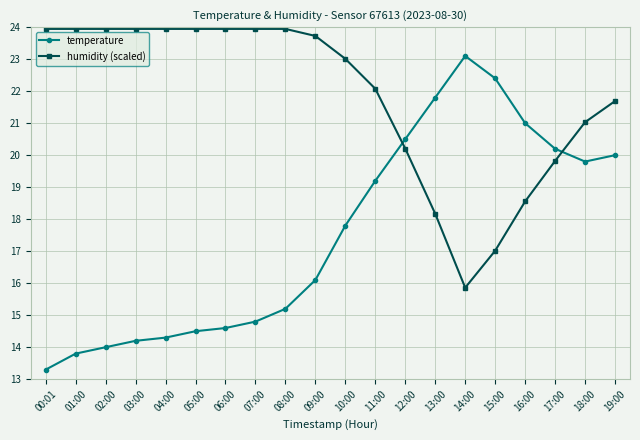

Reading left to right, what are all the values shown in this chart?

temperature: 00:01=13.3	01:00=13.8	02:00=14.0	03:00=14.2	04:00=14.3	05:00=14.5	06:00=14.6	07:00=14.8	08:00=15.2	09:00=16.1	10:00=17.8	11:00=19.2	12:00=20.5	13:00=21.8	14:00=23.1	15:00=22.4	16:00=21.0	17:00=20.2	18:00=19.8	19:00=20.0
humidity (scaled): 00:01=23.9	01:00=23.9	02:00=23.9	03:00=23.9	04:00=23.9	05:00=23.9	06:00=23.9	07:00=23.9	08:00=23.9	09:00=23.7	10:00=23.0	11:00=22.1	12:00=20.2	13:00=18.2	14:00=15.9	15:00=17.0	16:00=18.6	17:00=19.8	18:00=21.0	19:00=21.7